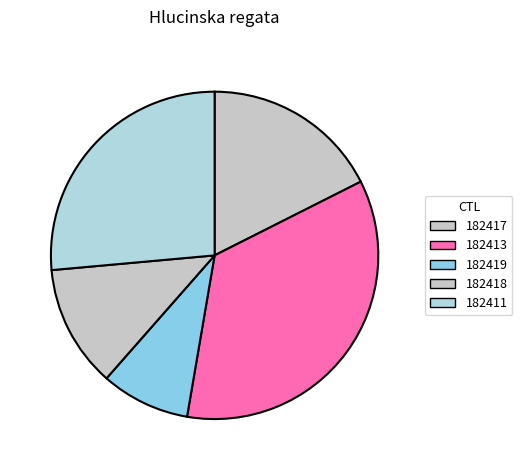

To the nearest percent, what percentage of the pie is 182411?

26%